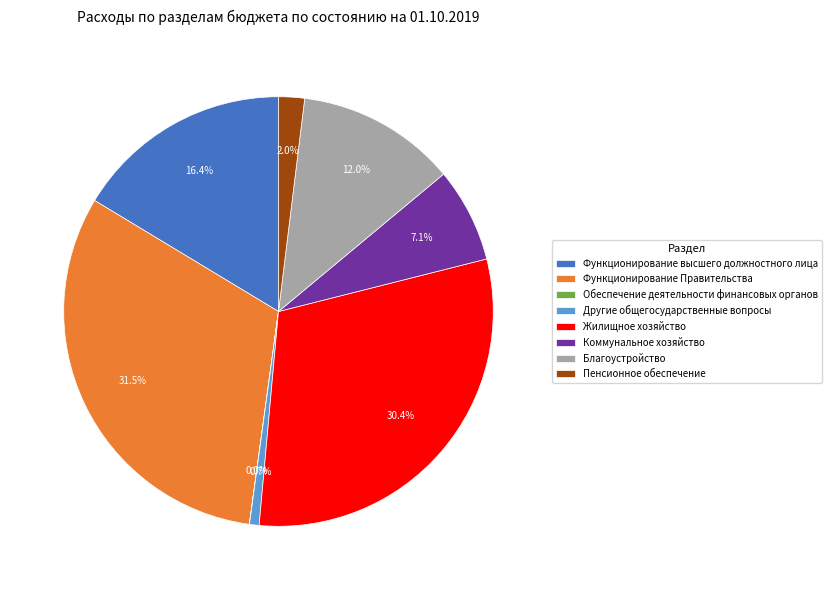

Between Другие общегосударственные вопросы and Жилищное хозяйство, which is larger?

Жилищное хозяйство